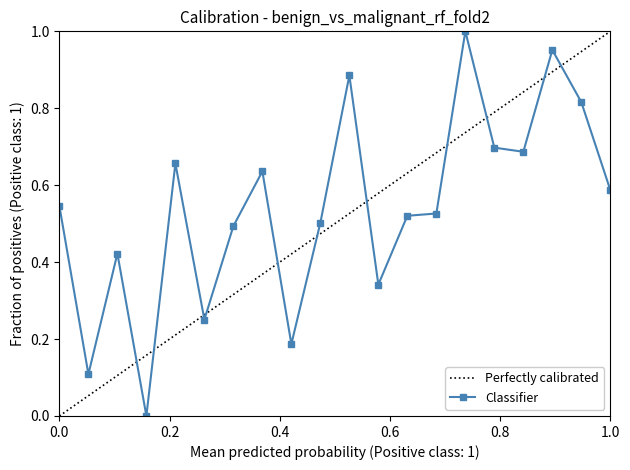

What is the change in value from 24 to 34?

+0.4